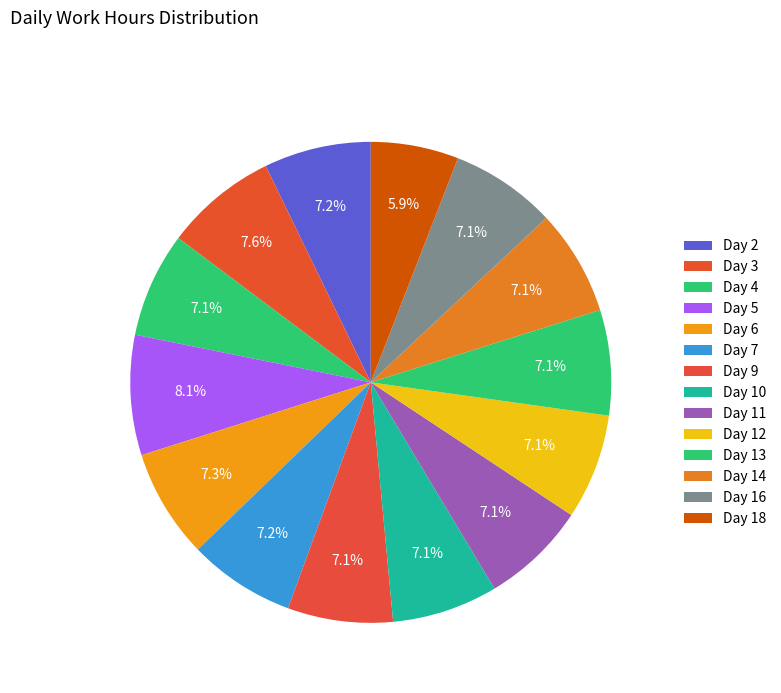

What is the largest slice in the pie chart?

Day 5